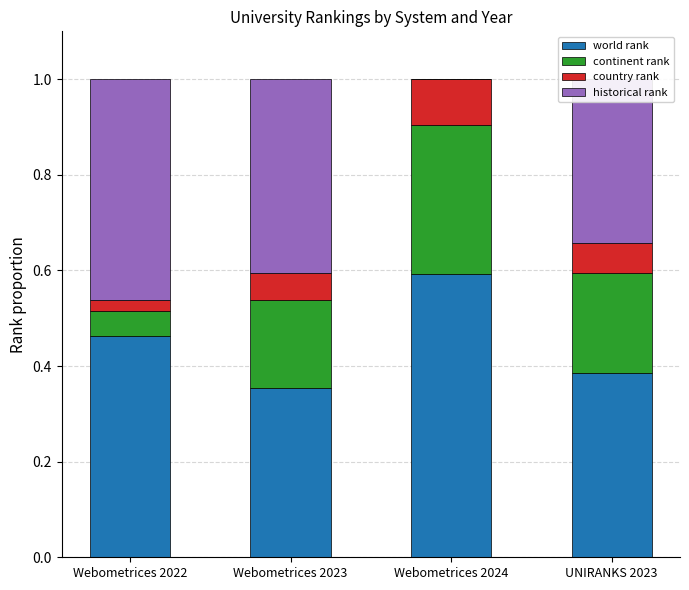

What is the maximum value for world rank?

0.6